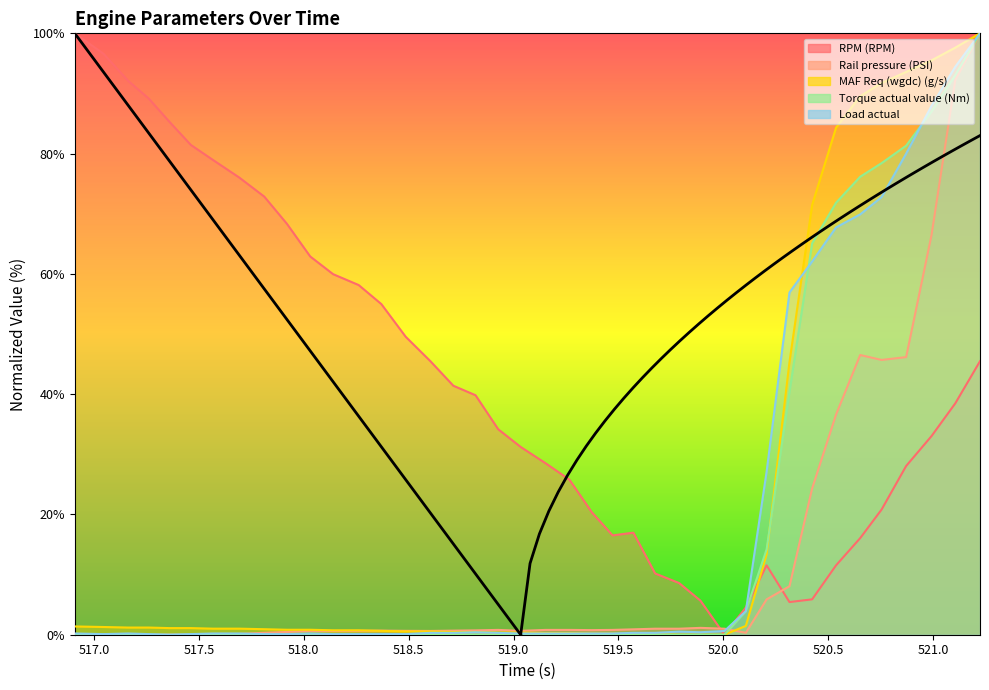

What is the difference between the Load actual values at 520.315 and 519.266?

56.7